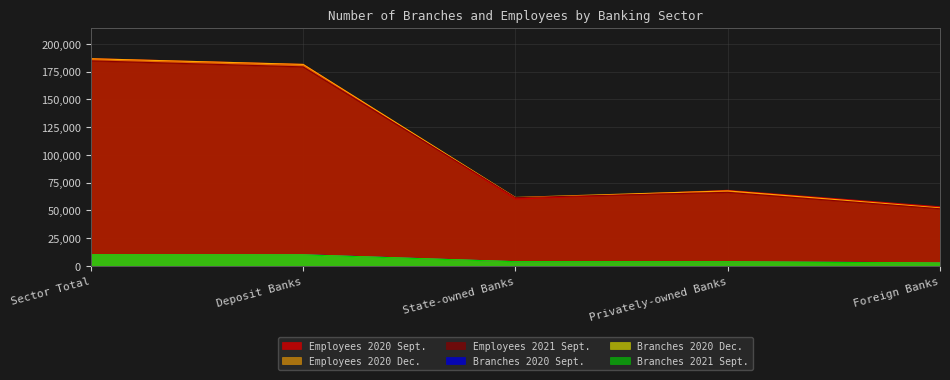

List the series in order of their peak value, highest first.

Employees 2020 Sept., Employees 2020 Dec., Employees 2021 Sept., Branches 2020 Sept., Branches 2020 Dec., Branches 2021 Sept.